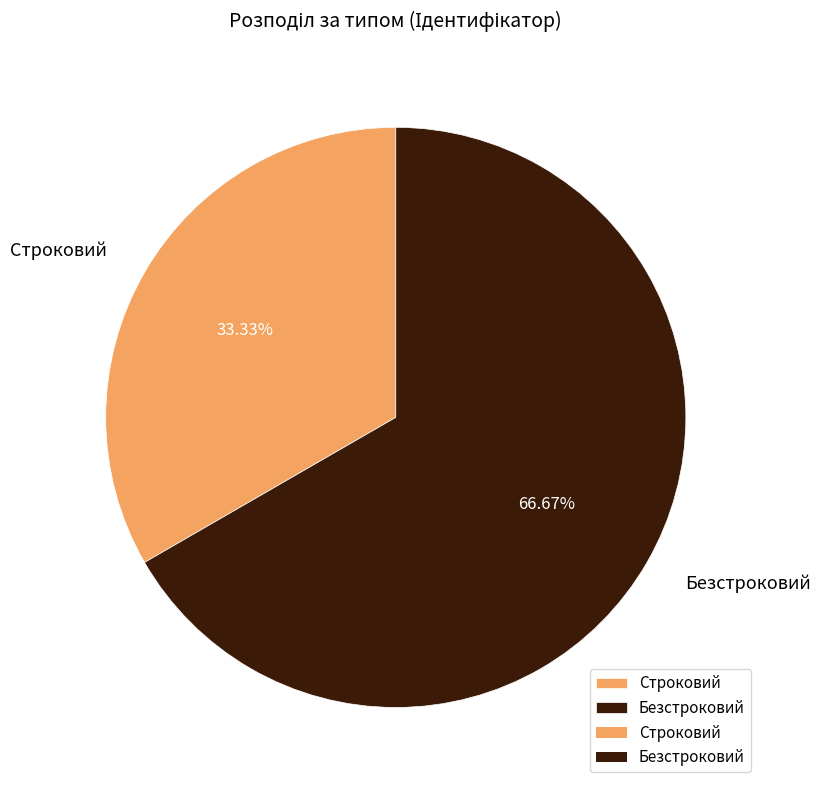

Which slice is the largest?

Безстроковий